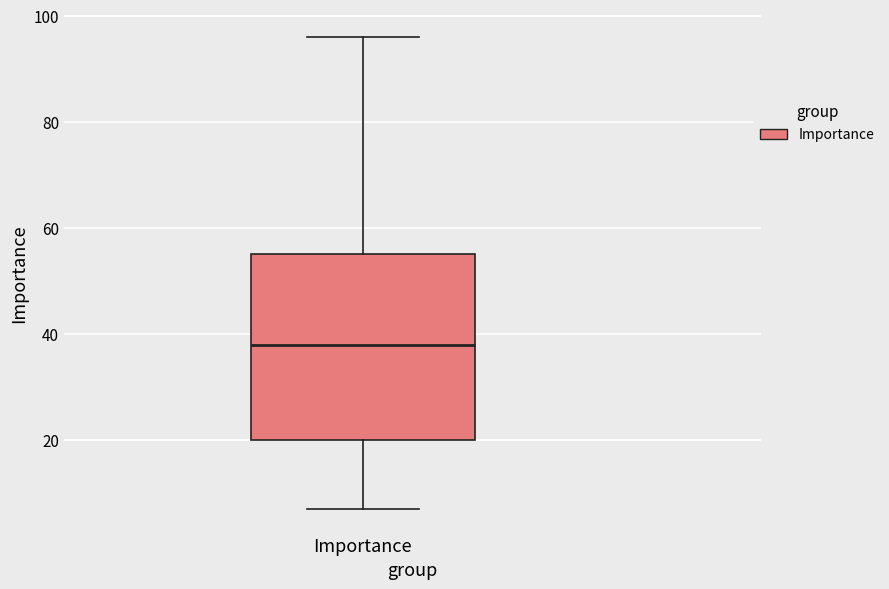

Where does the median line of the box for Importance sit on the y-axis? The values are not printed on the chart, so give them approximately, as read against the axis.

38